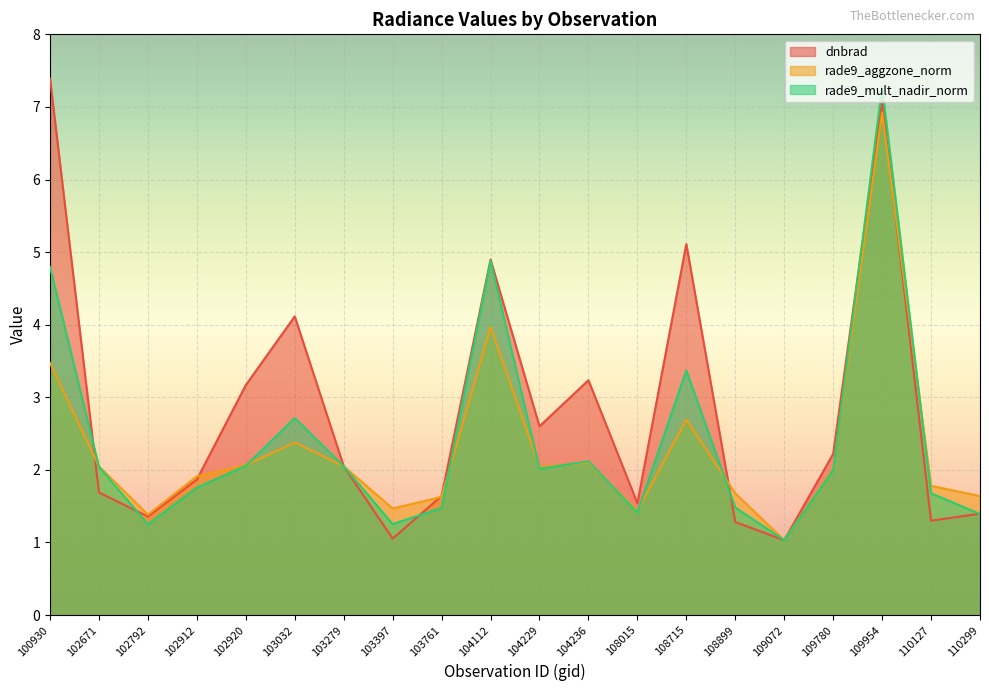

Rank the series by their maximum value, from highest to lowest.

dnbrad, rade9_mult_nadir_norm, rade9_aggzone_norm